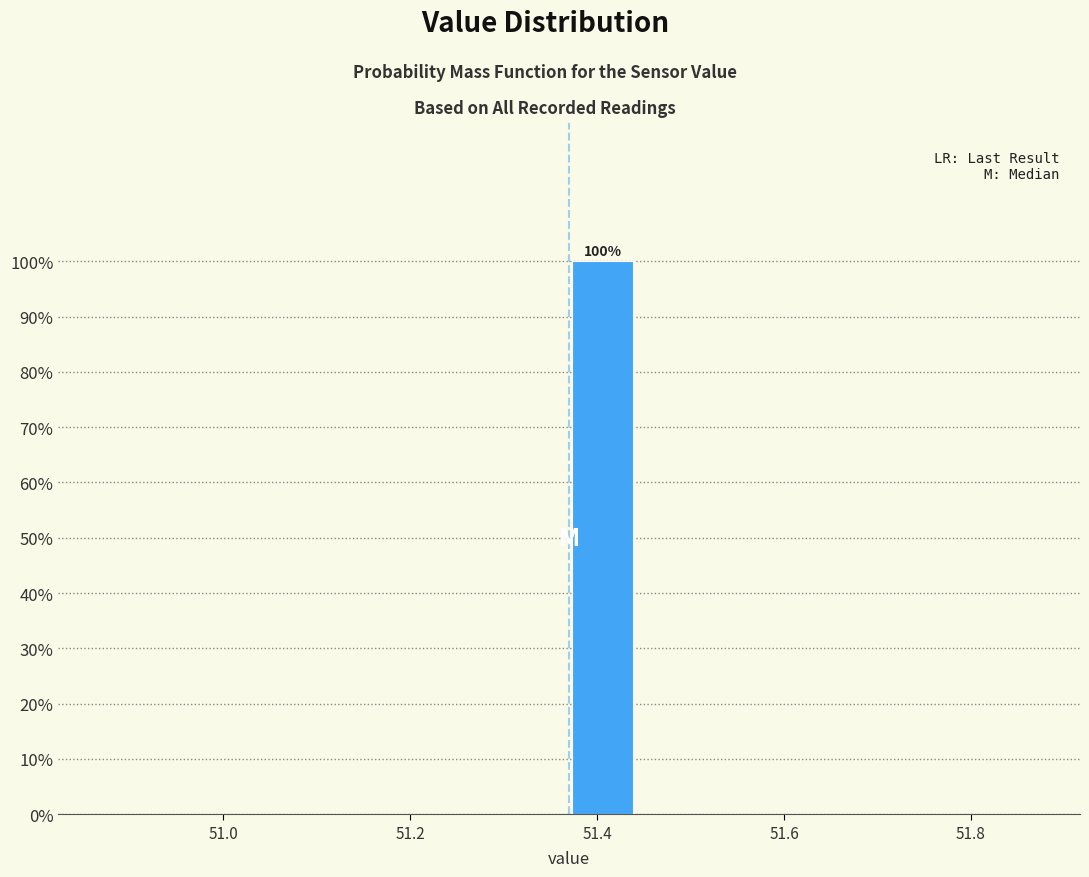

Around what value on the x-axis is the tallest bar? Give the approximate position of its centre, as read against the axis.

51.40